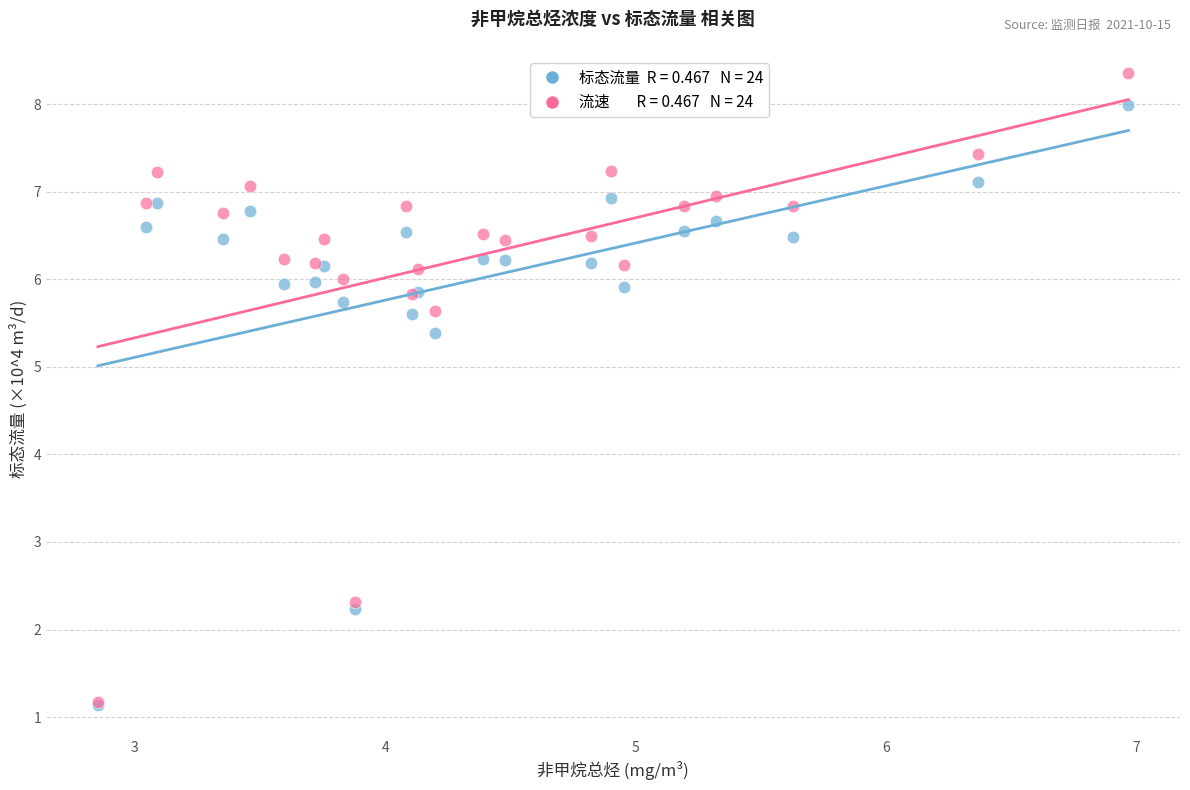

Across all series, what Y value is closest to 4?

5.4